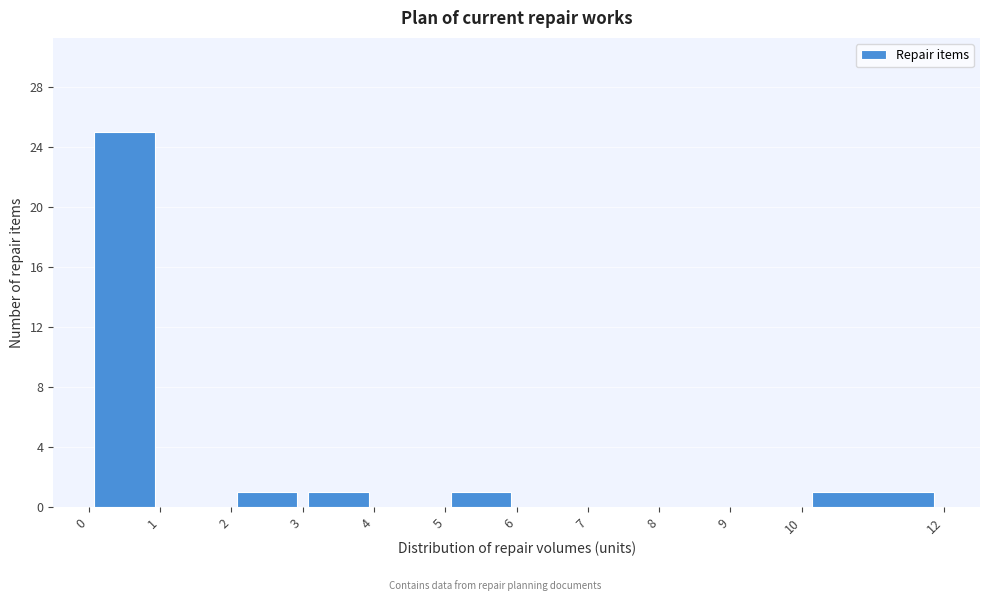

What is the height of the bar covering 10 to 12 on the x-axis? The values are not printed on the chart, so give them approximately, as read against the axis.

1